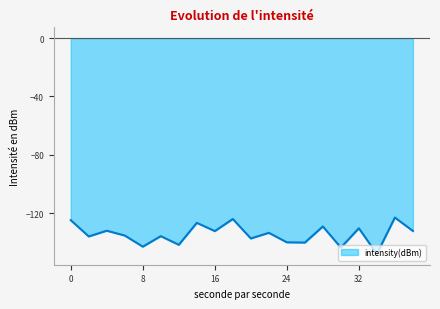

How many distinct data groups are displayed?

1